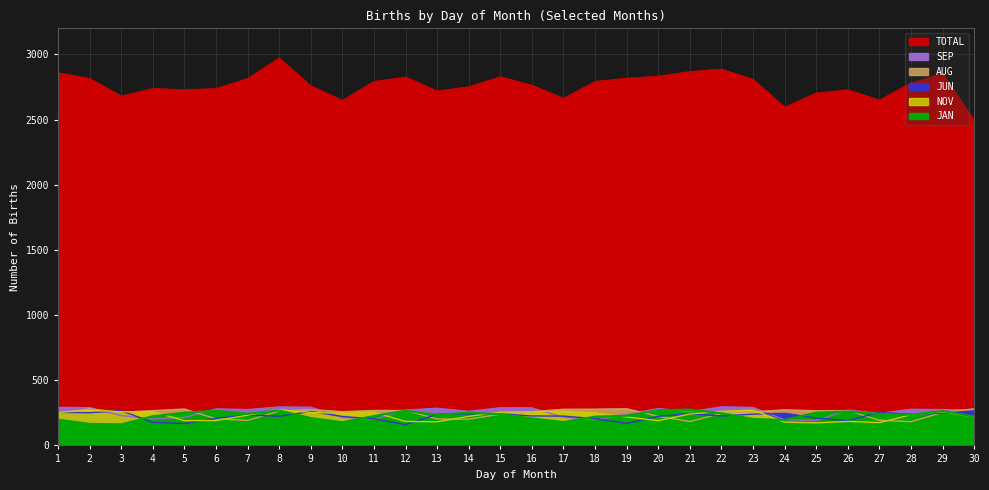

At which category does JAN reach its first local valley?

3